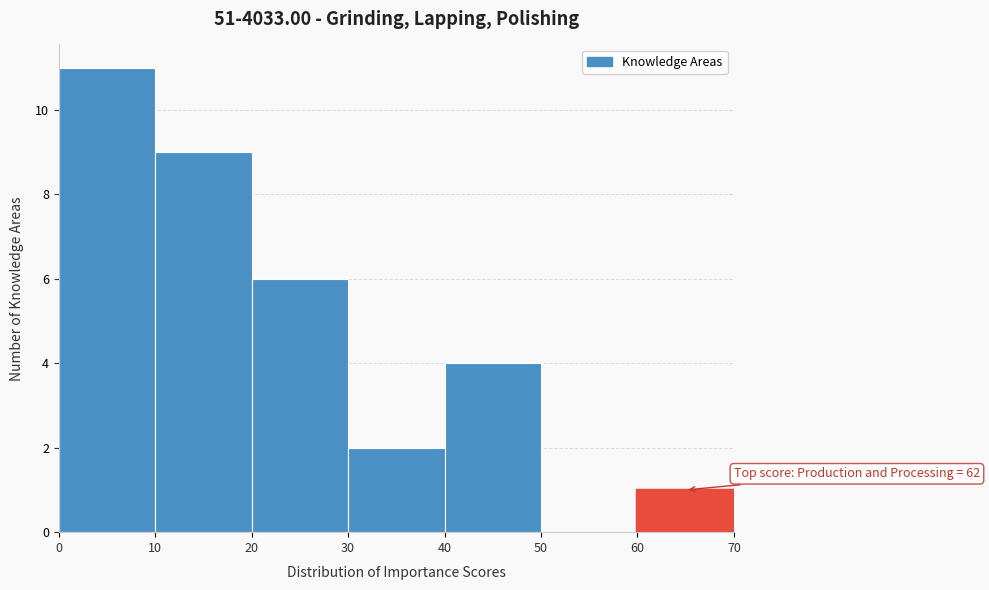

Over which range of the x-axis is the bar tallest?

0 to 10